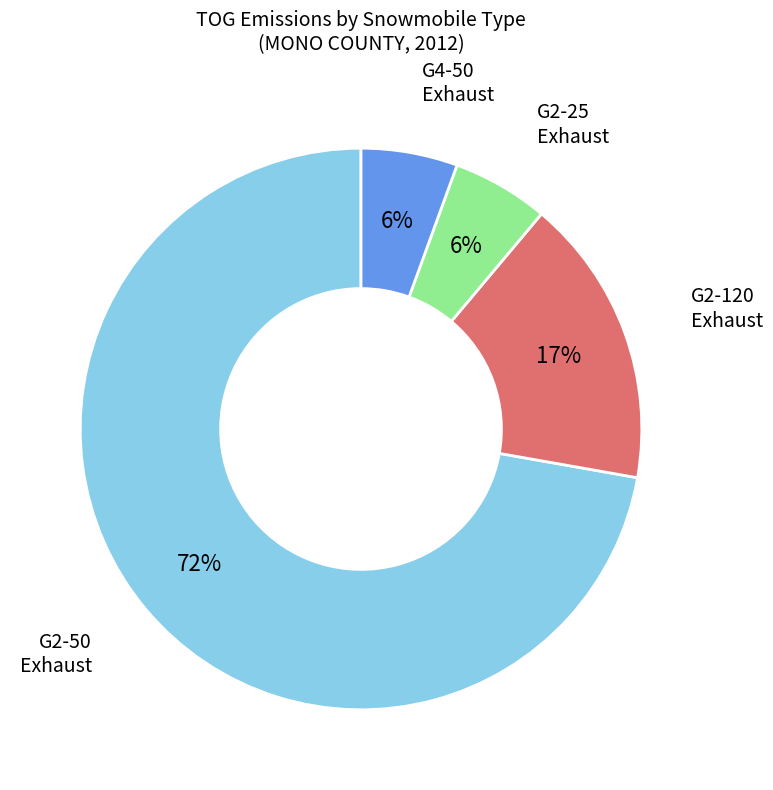

Which slice is the largest?

G2-50 Exhaust